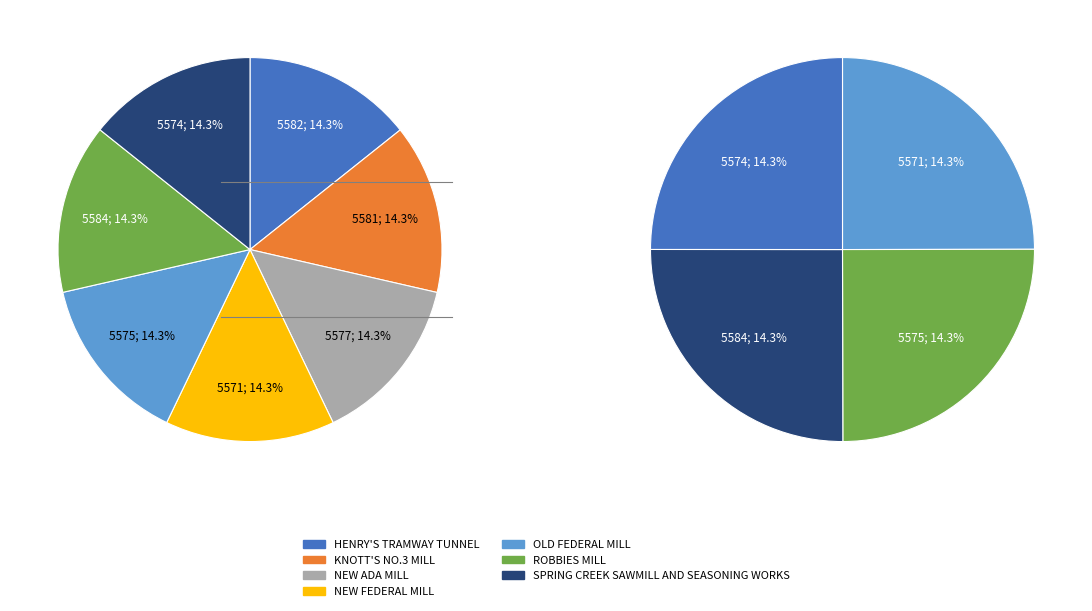

Do OLD FEDERAL MILL and NEW FEDERAL MILL together represent more than half of the pie?

No